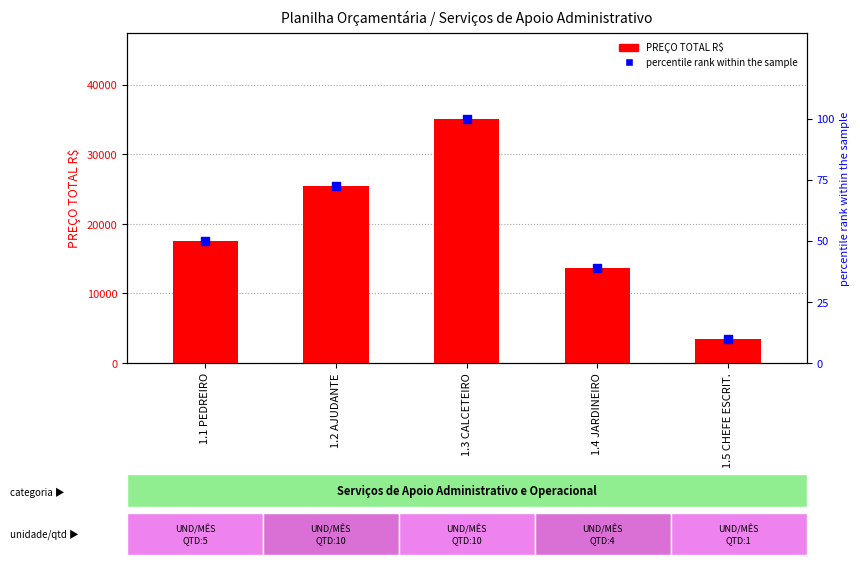

Which series contains the highest Y value?

PREÇO TOTAL R$